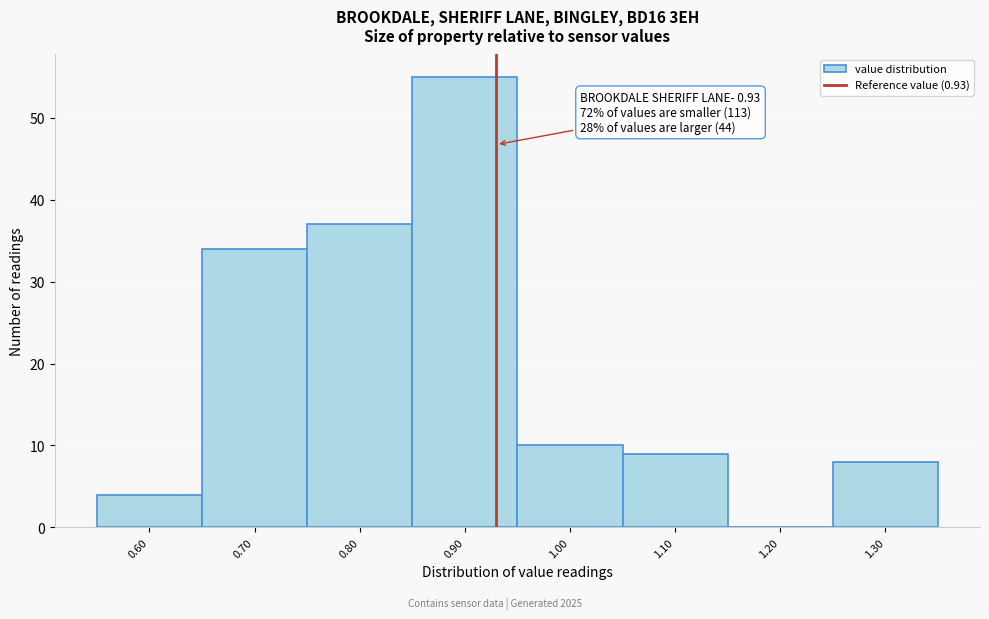

Over which range of the x-axis is the bar tallest?

0.85 to 0.95